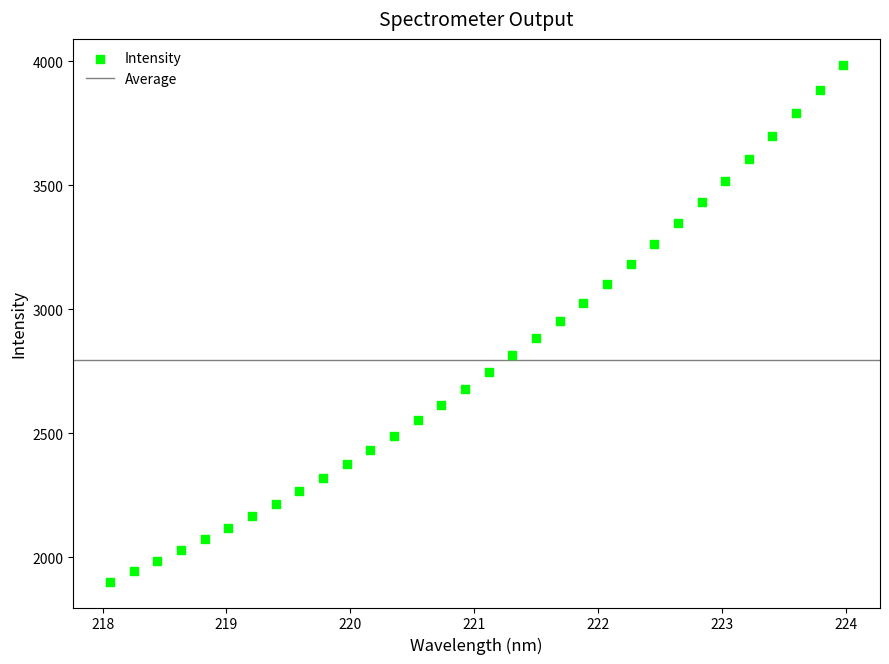

What is the range of X values (max minus min)?

5.9